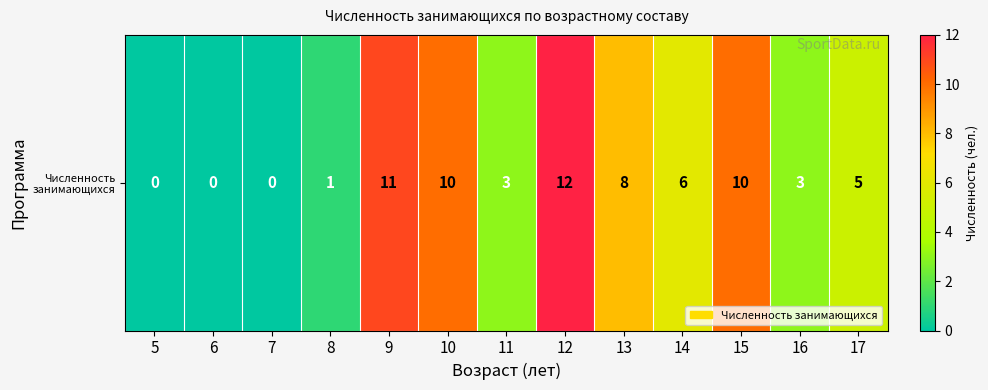

Rank the categories by value from highest to lowest.

12, 9, 10, 15, 13, 14, 17, 11, 16, 8, 5, 6, 7